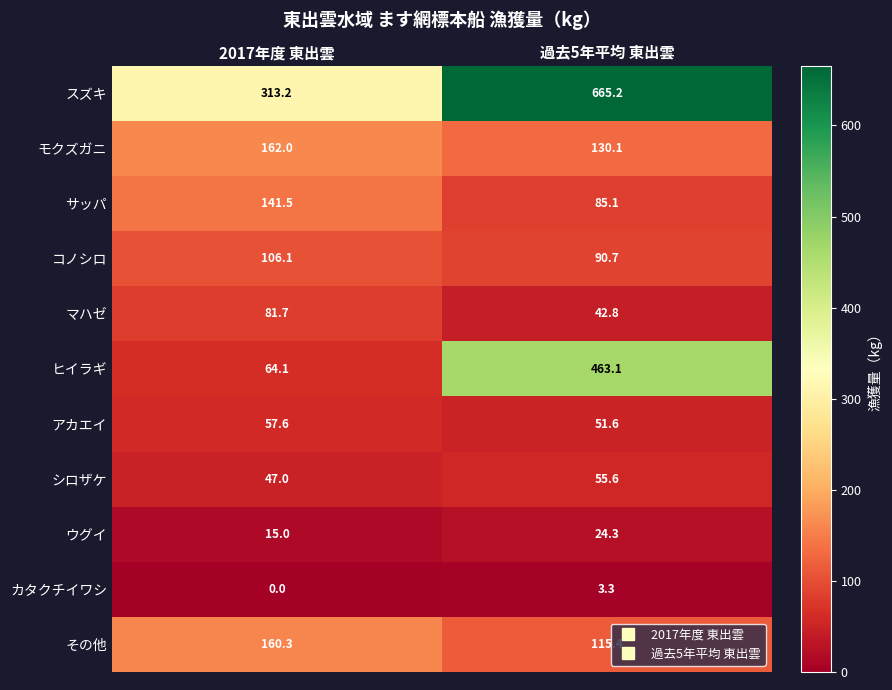

Reading right to left, list all the values displayed in this chart.

スズキ: 665.2	313.2
モクズガニ: 130.1	162.0
サッパ: 85.1	141.5
コノシロ: 90.7	106.1
マハゼ: 42.8	81.7
ヒイラギ: 463.1	64.1
アカエイ: 51.6	57.6
シロザケ: 55.6	47.0
ウグイ: 24.3	15.0
カタクチイワシ: 3.3	0.0
その他: 115.4	160.3